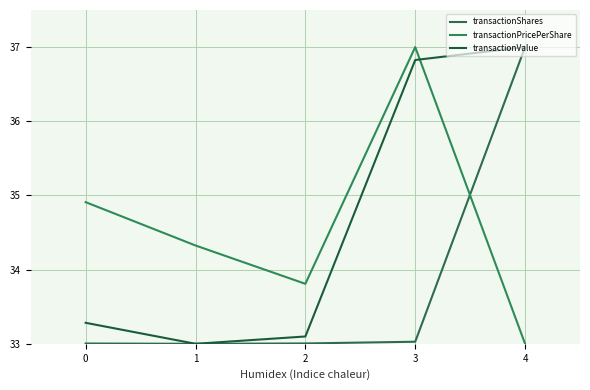

At 2, list the series in order from largest to smallest.

transactionPricePerShare, transactionValue, transactionShares